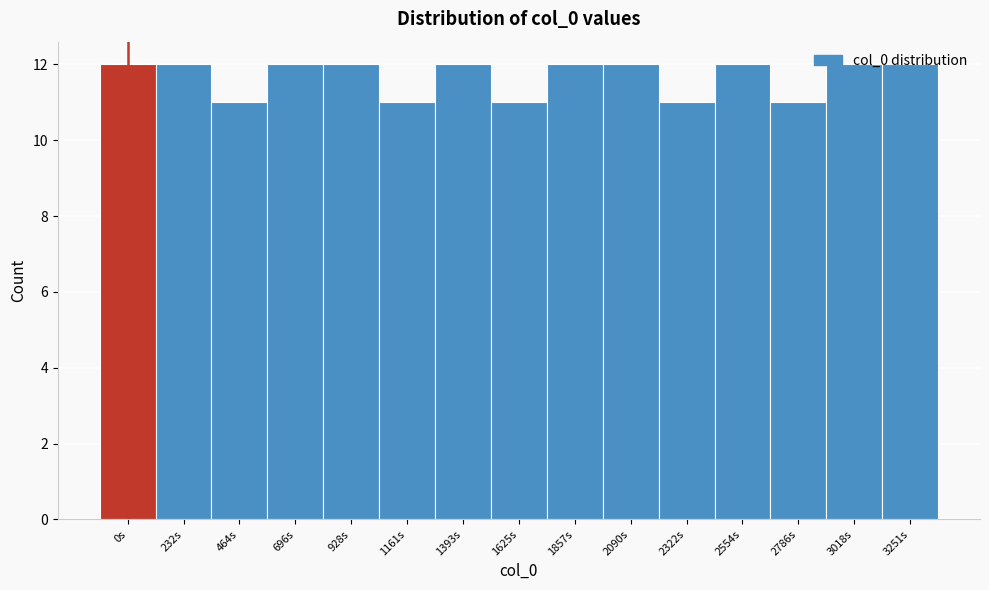

What is the label of the 4th bar from the right?

2554s